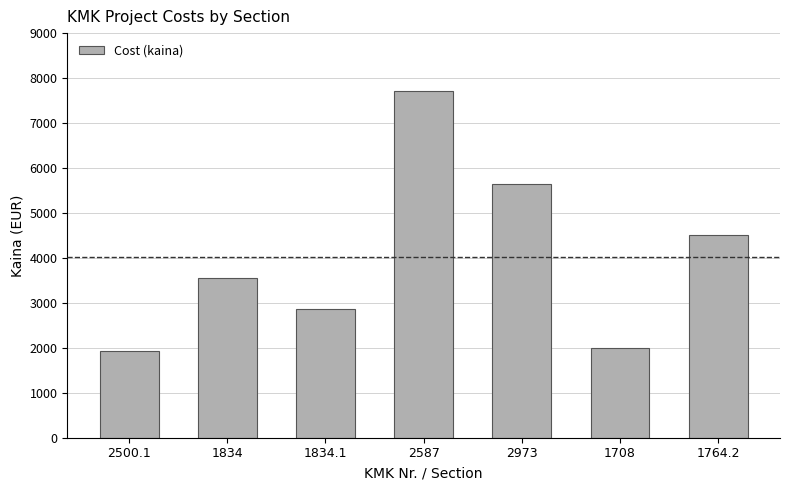

Reading left to right, extract all data points from this chart.

2500.1=1925	1834=3560	1834.1=2865	2587=7715	2973=5635	1708=1995	1764.2=4515